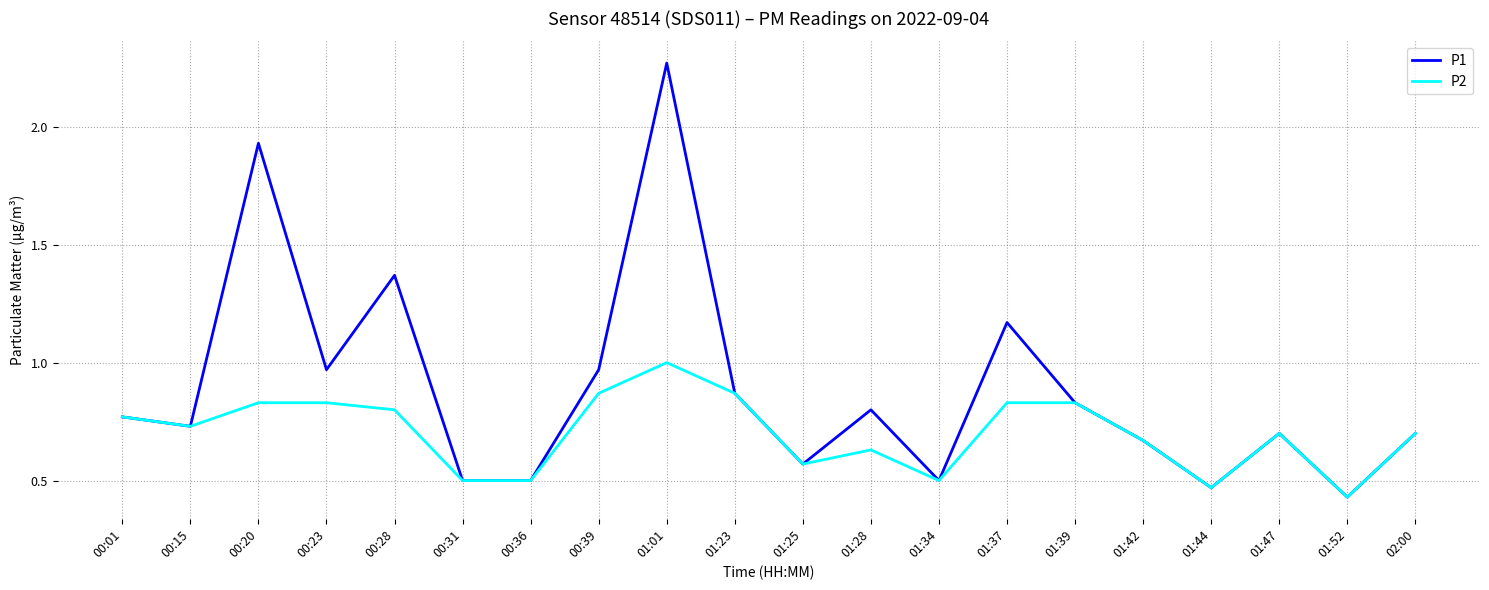

Where is the first local maximum for P1?

00:20